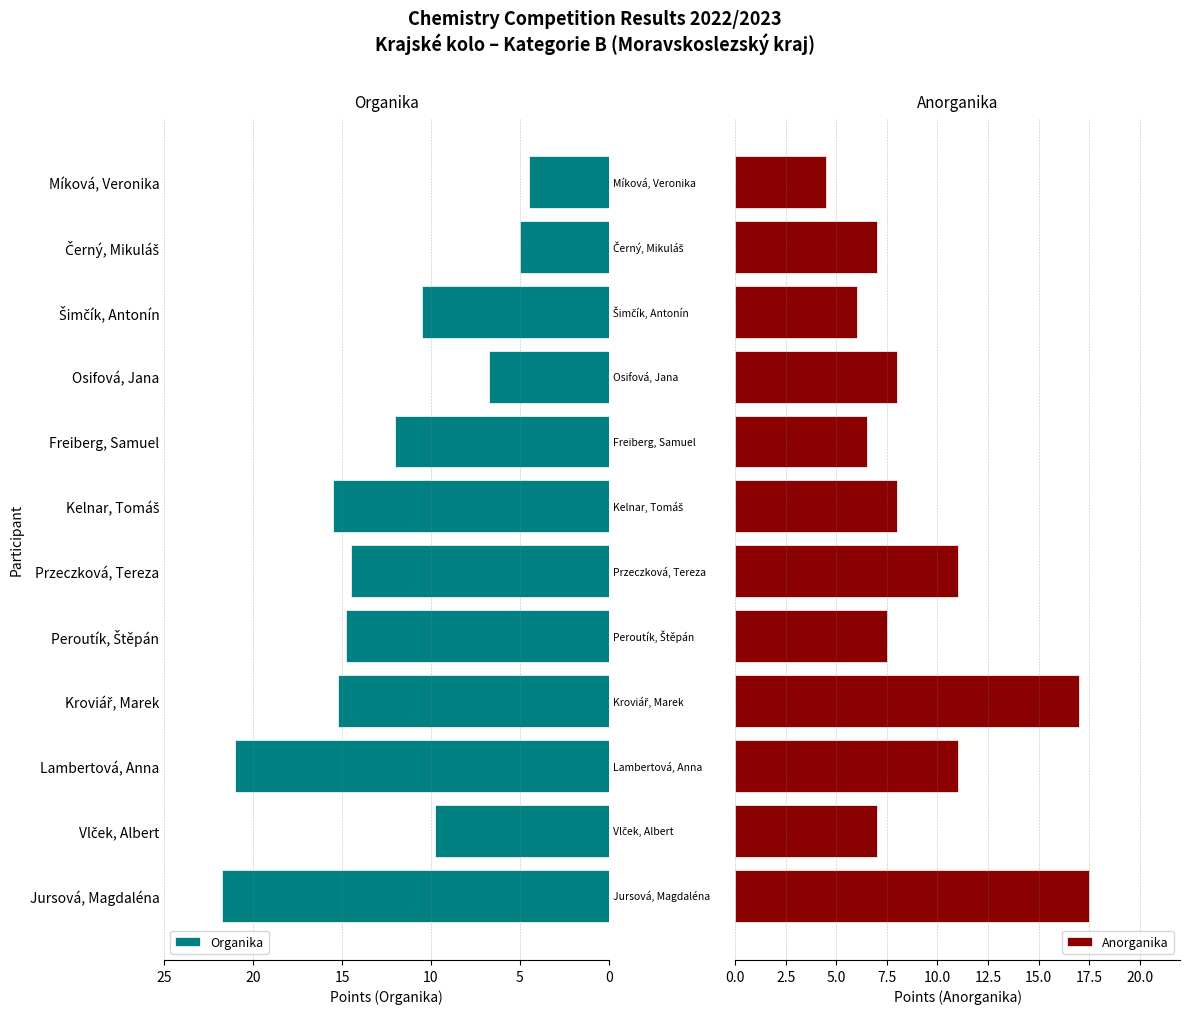

At how many categories does at least one series exceed 13?

6